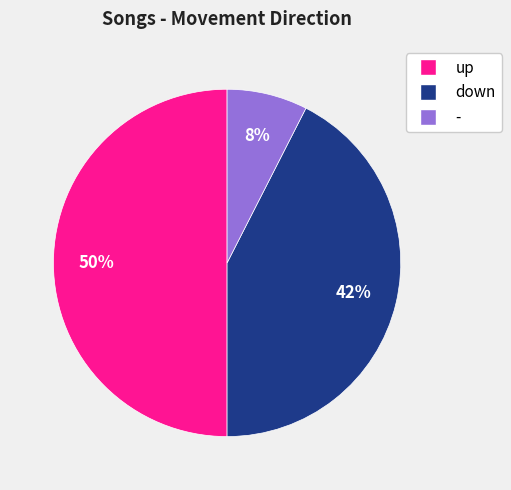

What is the largest slice in the pie chart?

up